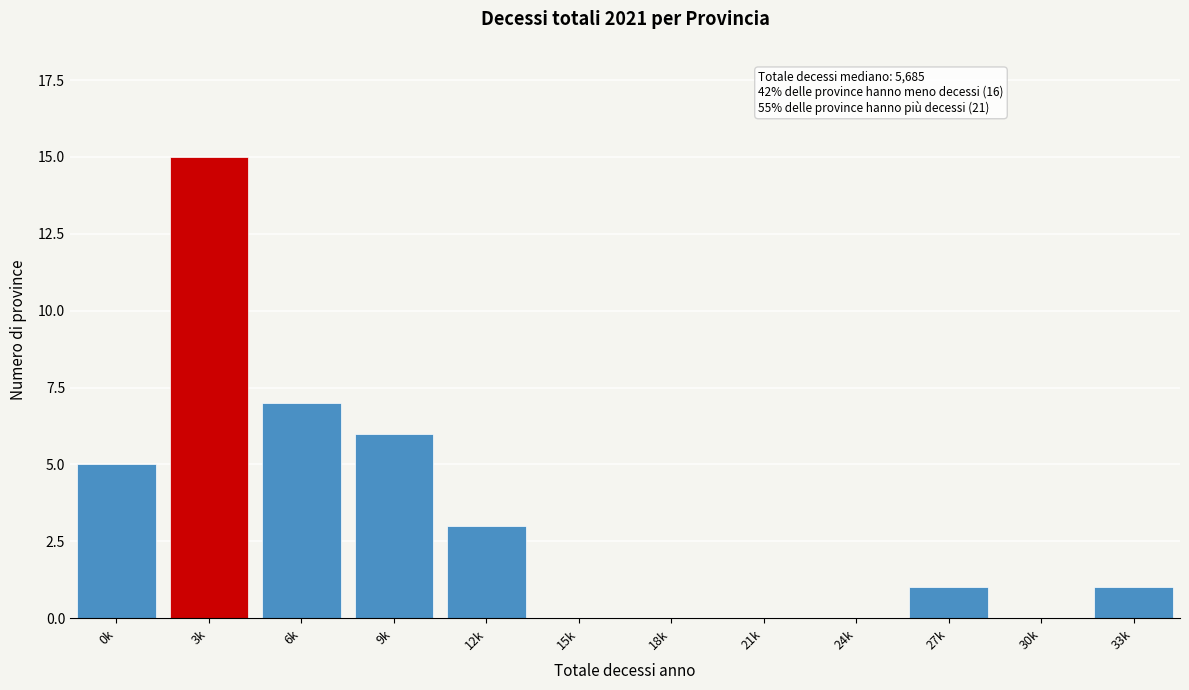

Reading right to left, list all the values displayed in this chart.

33k=1	30k=0	27k=1	24k=0	21k=0	18k=0	15k=0	12k=3	9k=6	6k=7	3k=15	0k=5